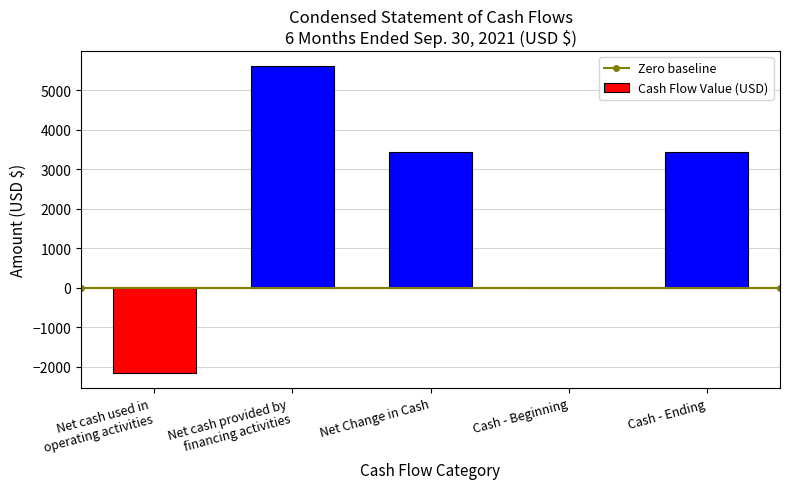

Reading left to right, transcribe all the data shown in this chart.

-2155	5597	3442	0	3442